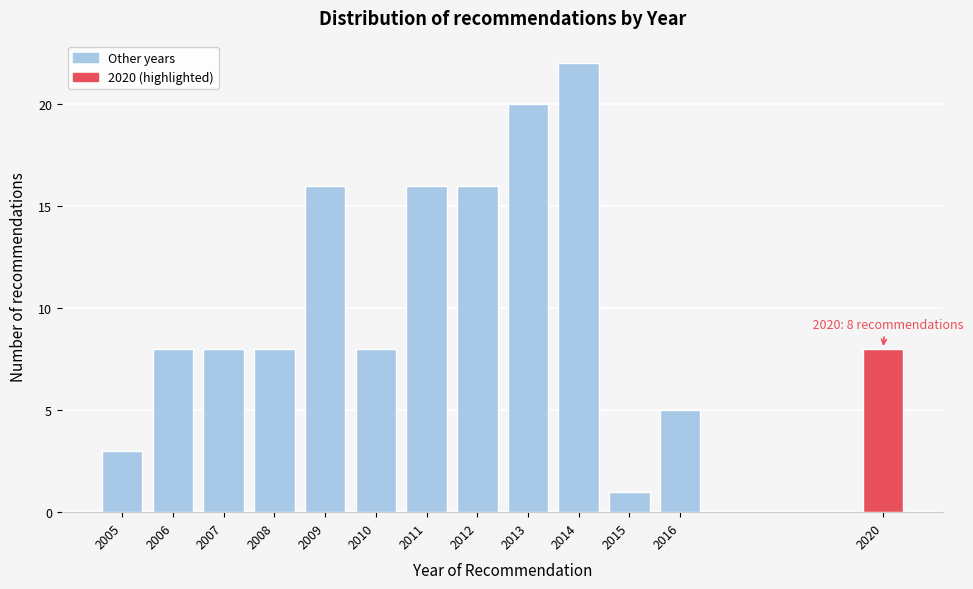

Reading left to right, transcribe all the data shown in this chart.

2005=3	2006=8	2007=8	2008=8	2009=16	2010=8	2011=16	2012=16	2013=20	2014=22	2015=1	2016=5	2020=8